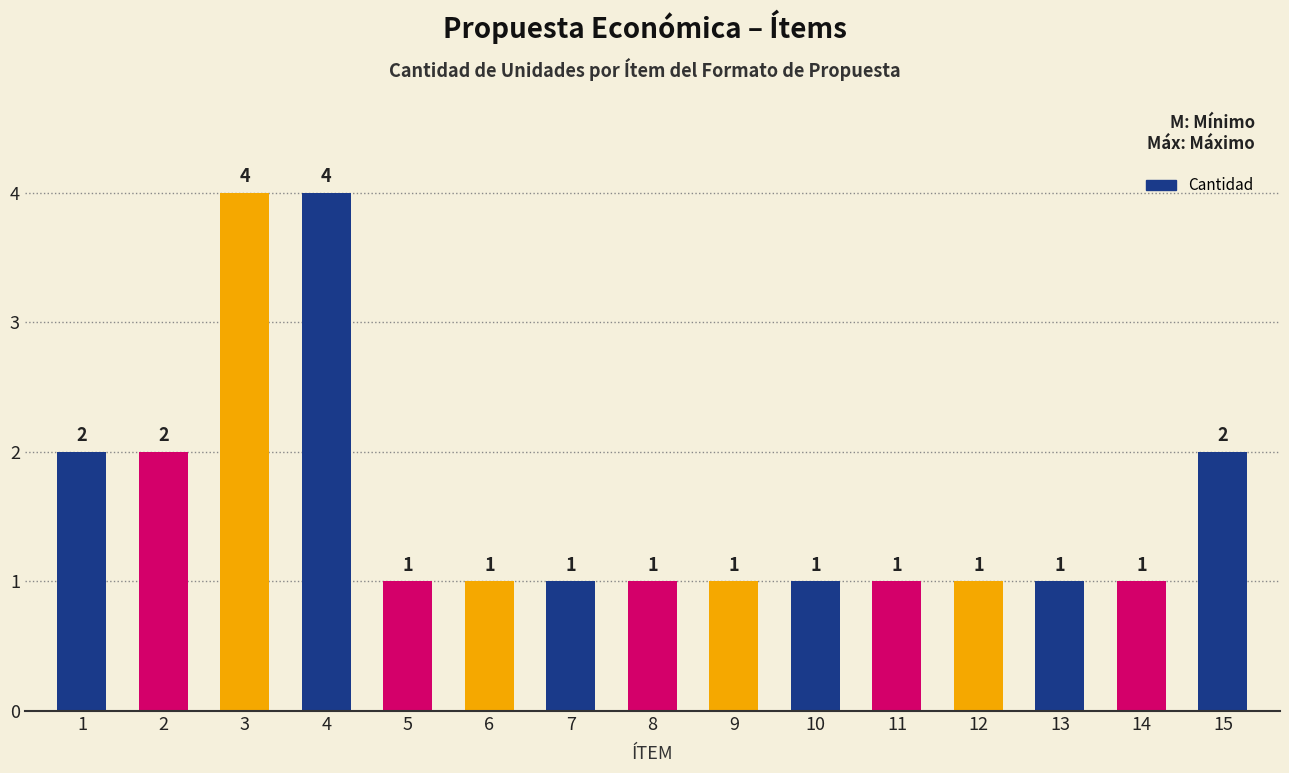

Which has a higher value, 15 or 7?

15